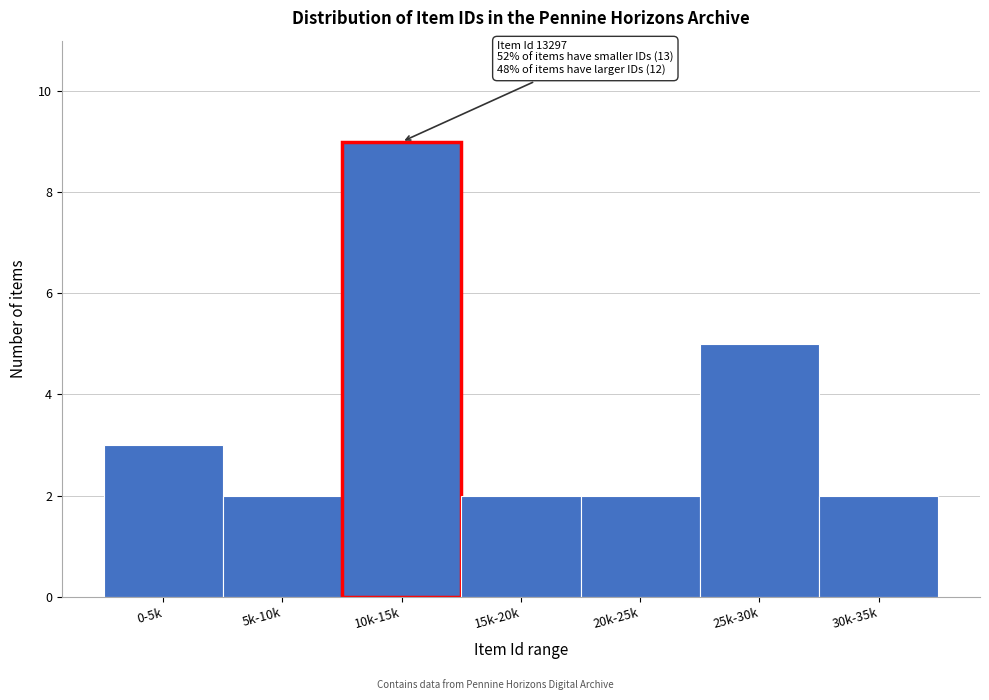

Reading right to left, transcribe all the data shown in this chart.

2	5	2	2	9	2	3